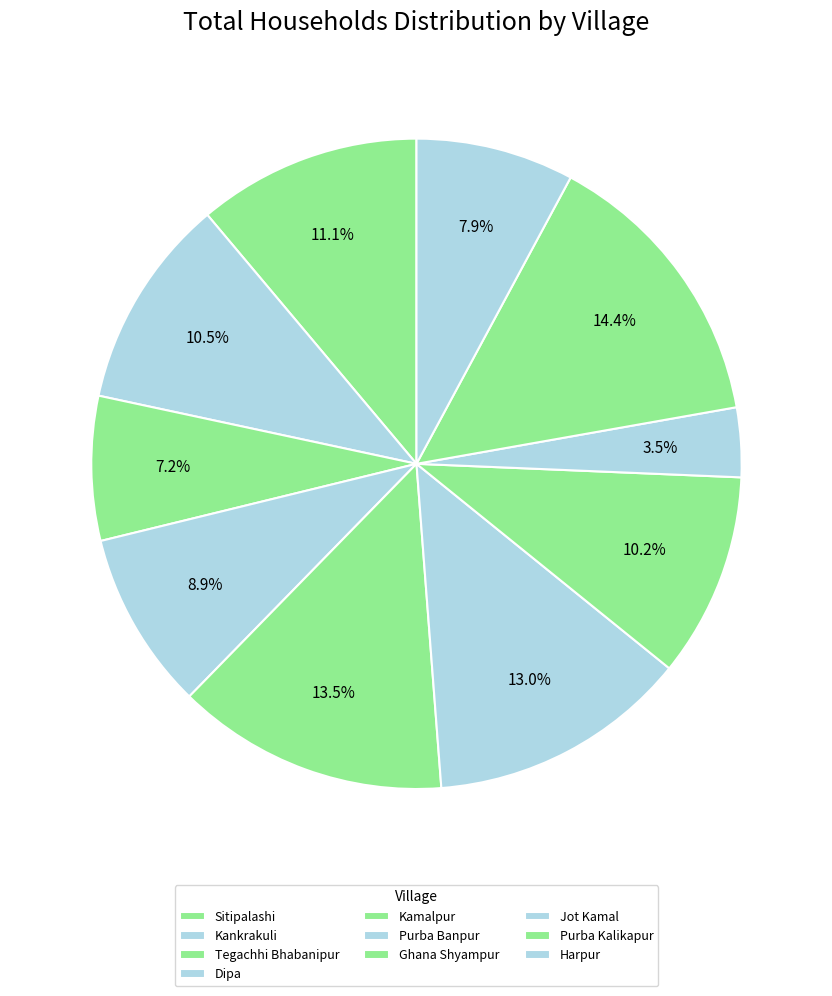

The Jot Kamal slice represents 10% of the pie. True or false?

False